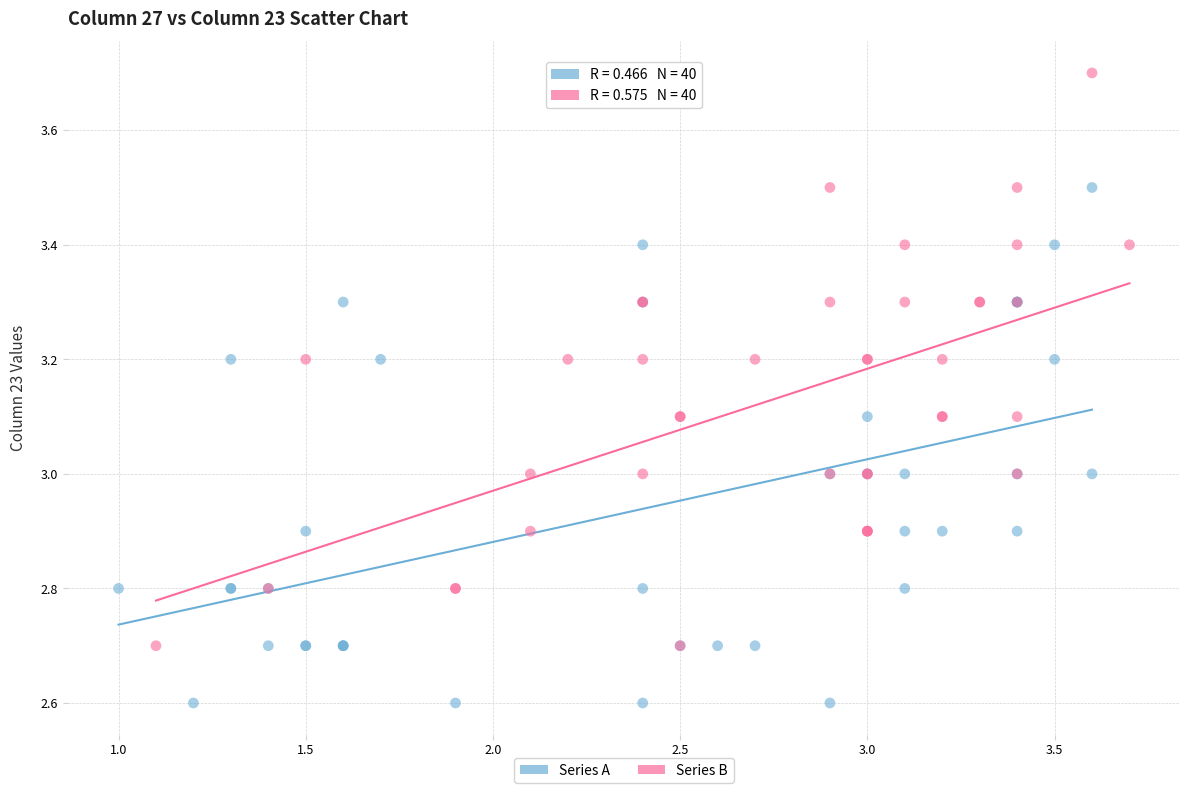

Which series reaches the minimum Y coordinate?

Series A